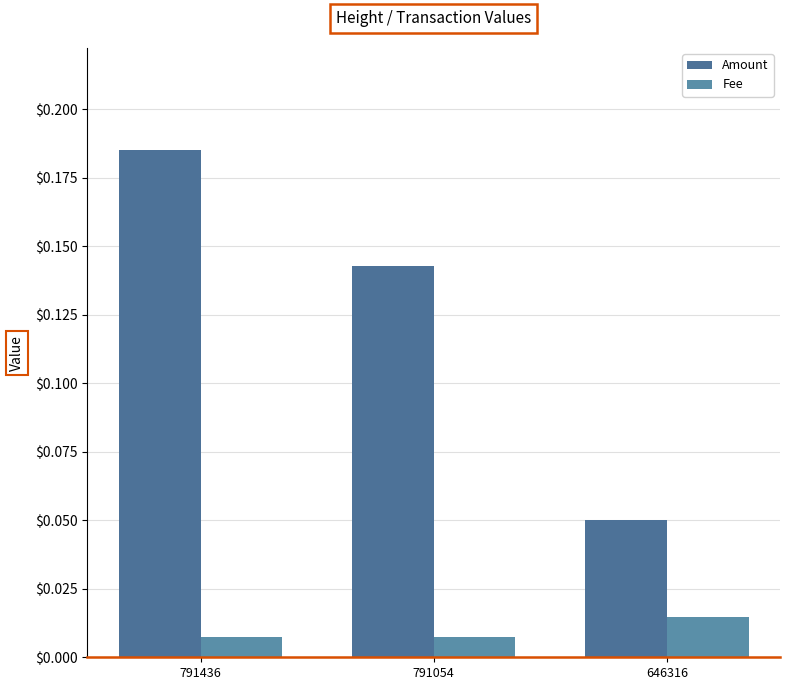

Which series changed the most between 791054 and 646316?

Amount